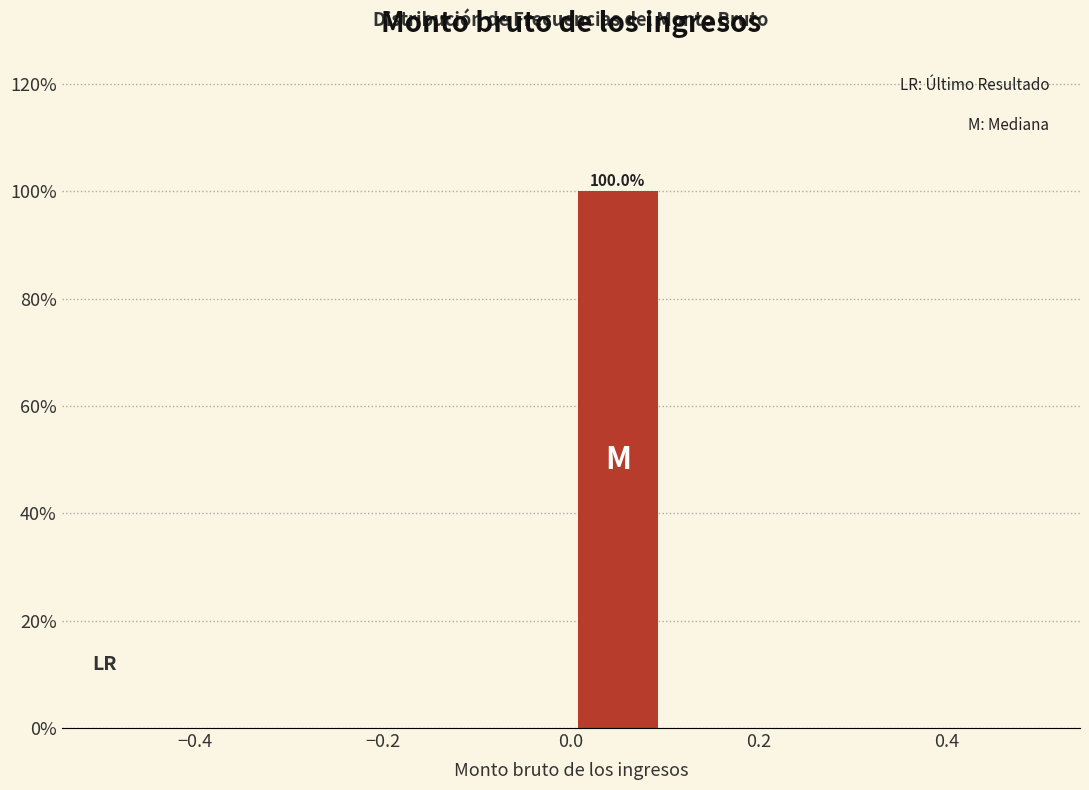

Over which range of the x-axis is the bar tallest?

0.0 to 0.1